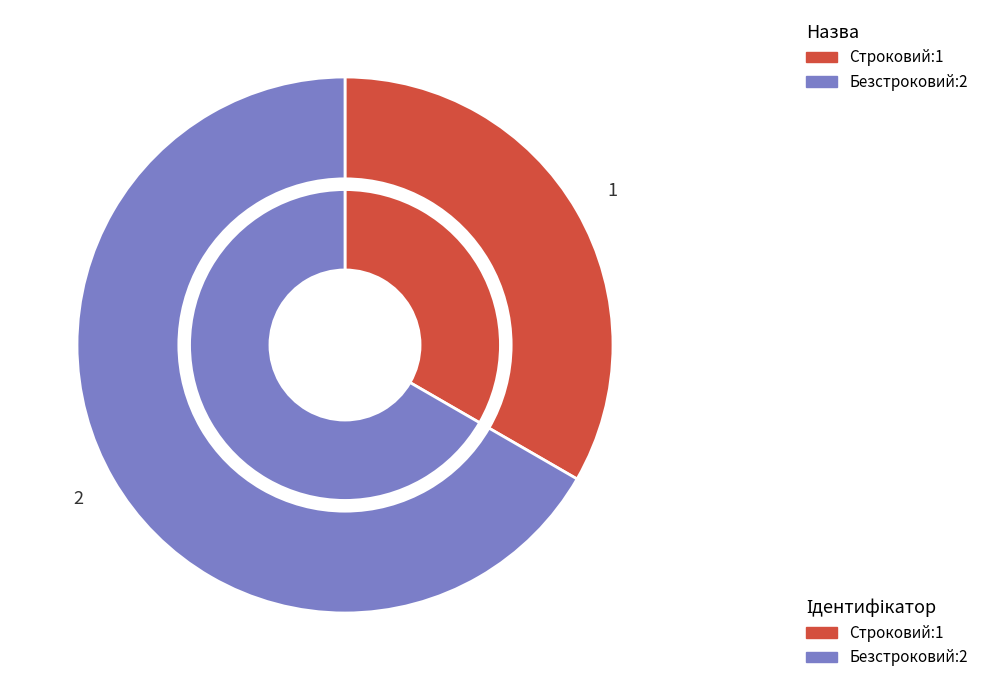

Rank the categories by value from lowest to highest.

Строковий, Безстроковий